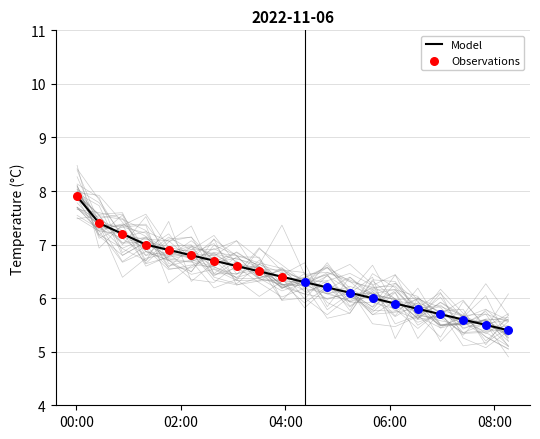

What is the change in value from 2022-11-06T03:04:00 to 2022-11-06T06:58:00?

-0.9